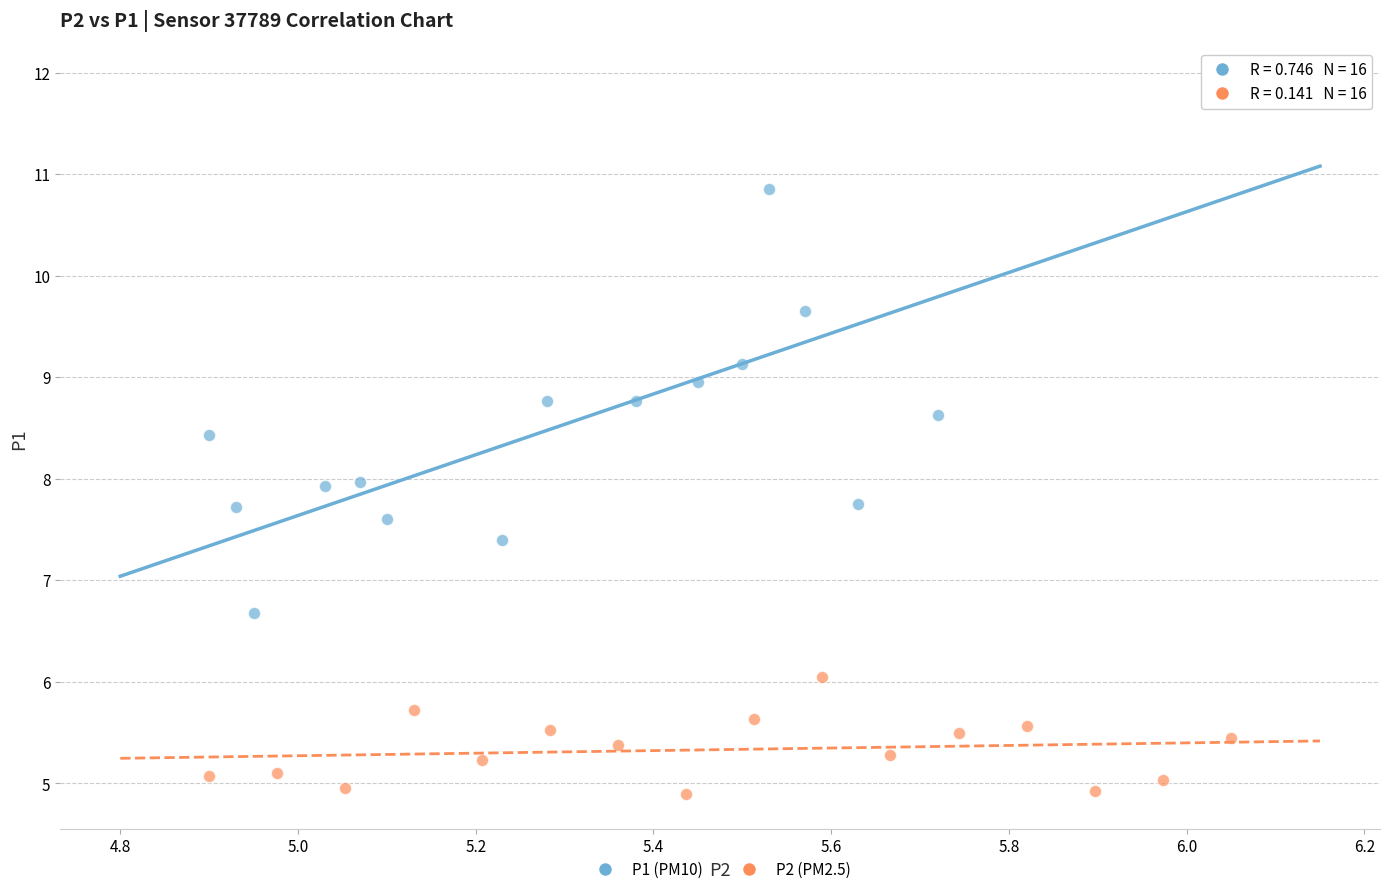

Which series contains the lowest Y value?

P2 (PM2.5)